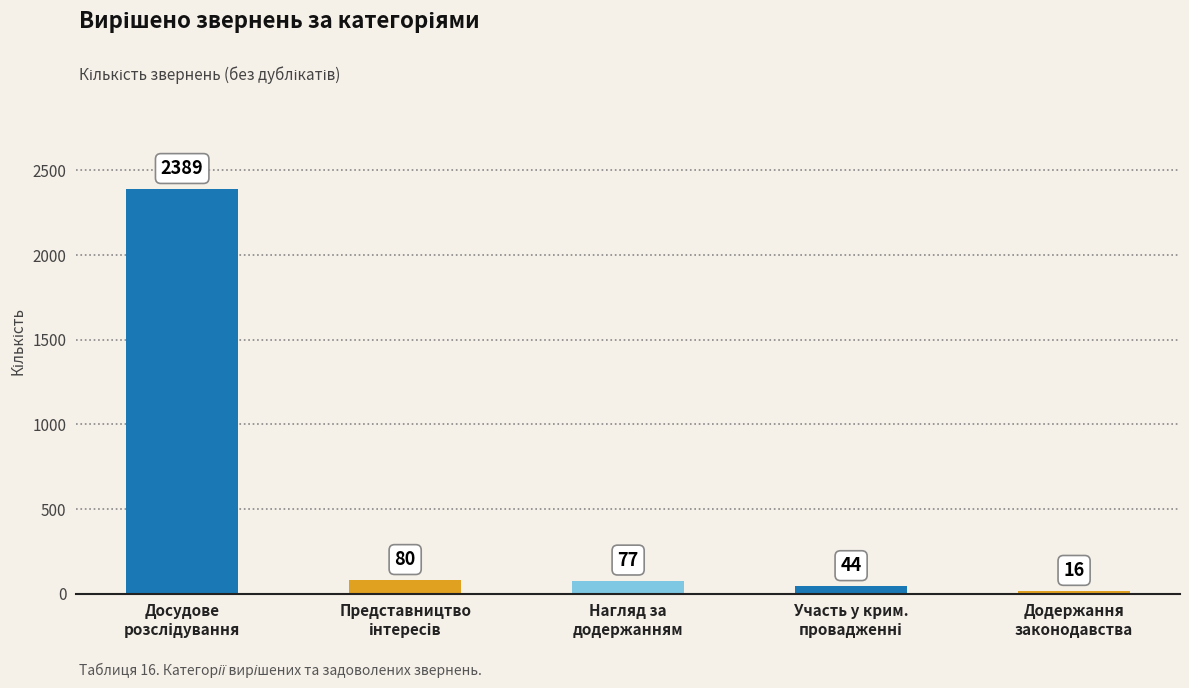

What is the average value?

521